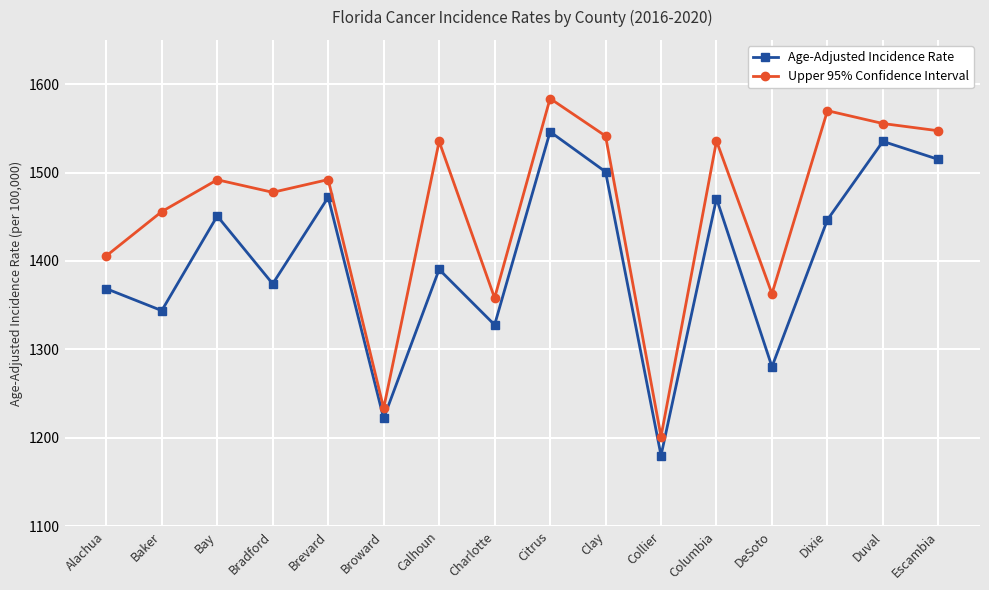

True or false: Upper 95% Confidence Interval and Age-Adjusted Incidence Rate cross at least once.

False